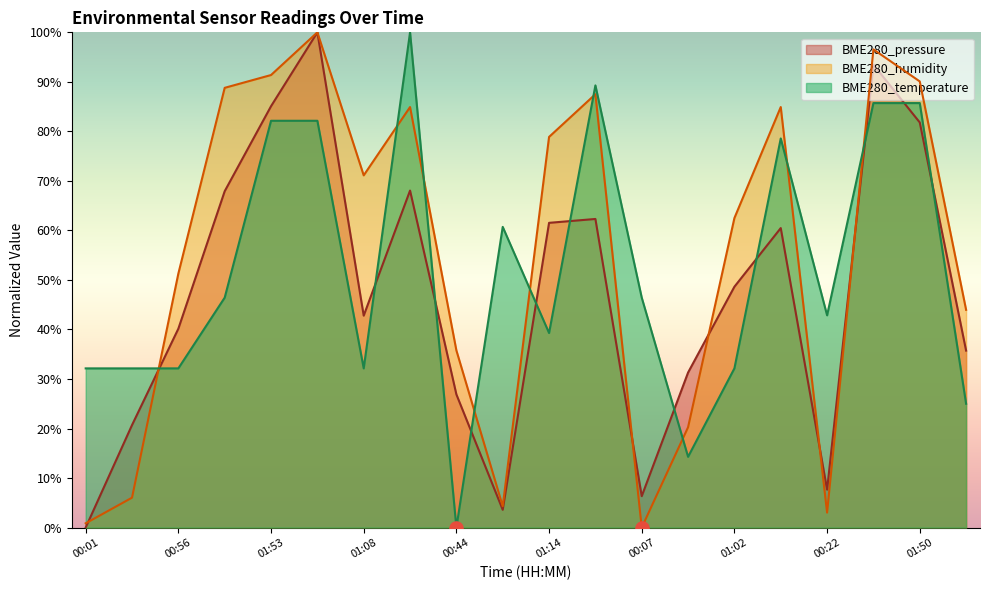

What are all the series names shown in the legend?

BME280_pressure, BME280_humidity, BME280_temperature